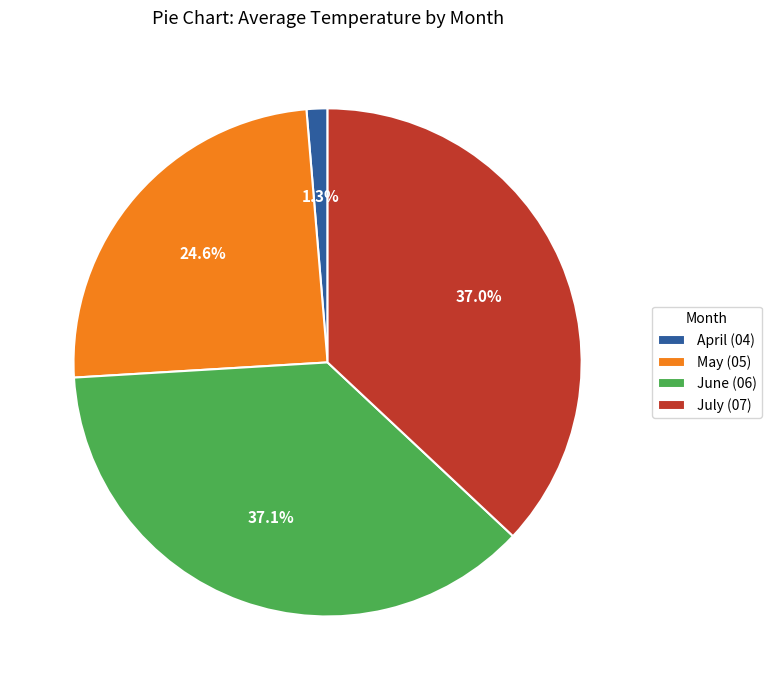

Is the sum of July (07) and April (04) greater than half?

No